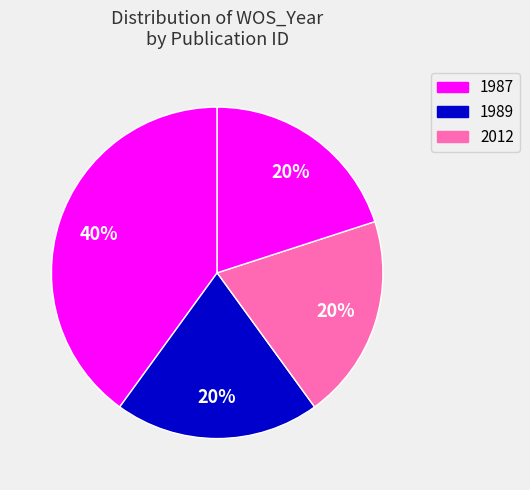

How many segments does this pie chart have?

4